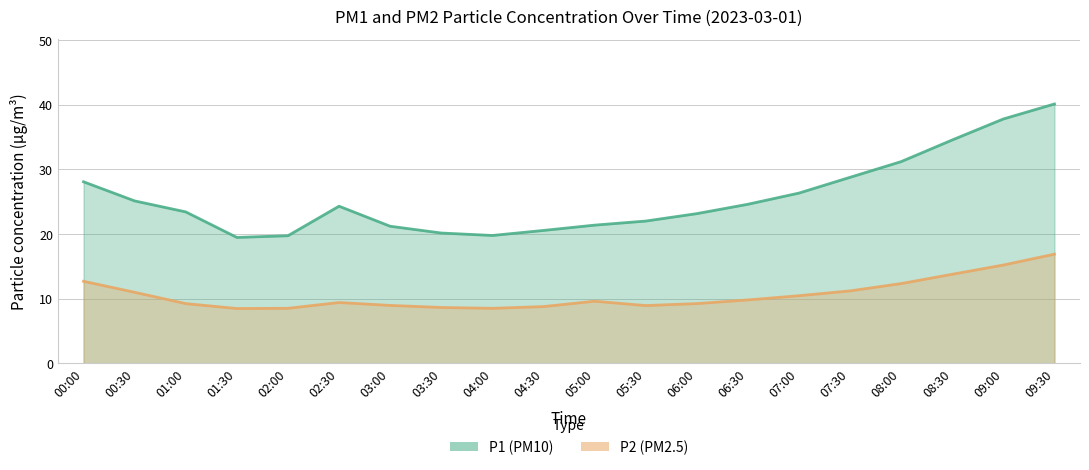

Is it true that P1 equals 31.2 at 05:00?

False